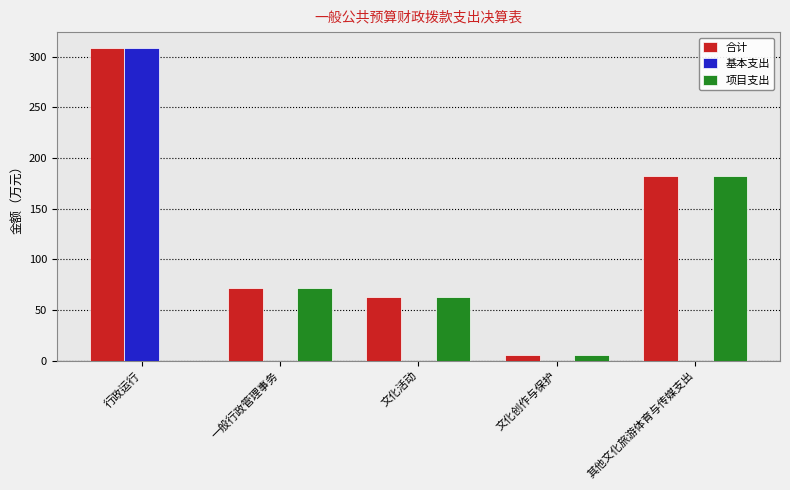

What is the sum of all 基本支出 values?

308.7